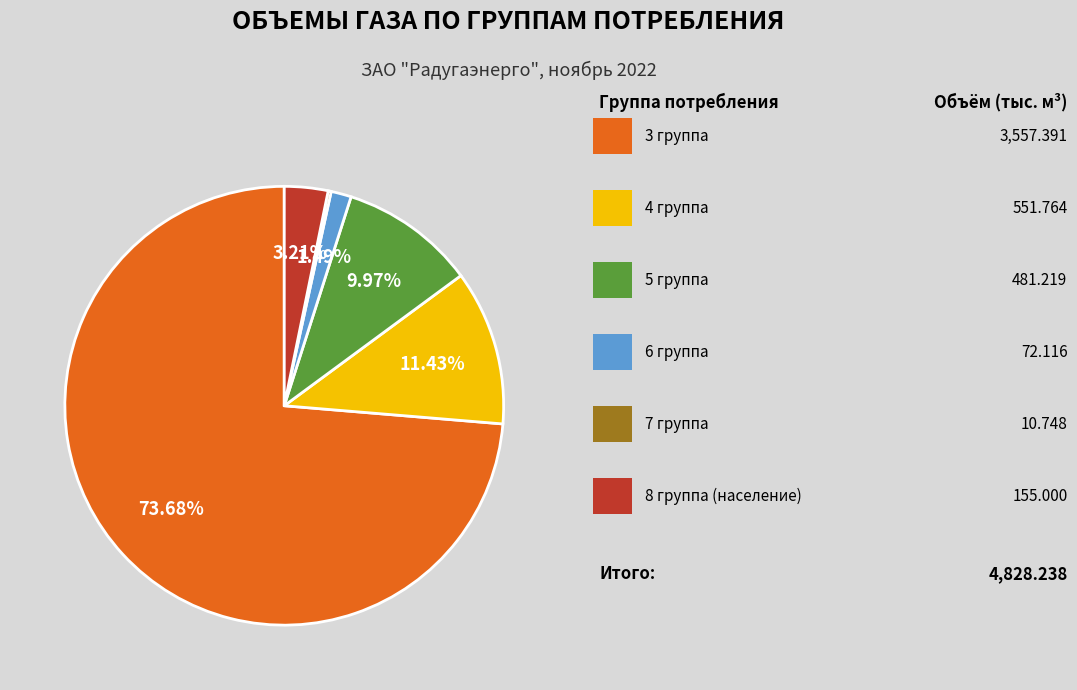

To the nearest percent, what is the difference between the largest and smallest slice percentages?

73%